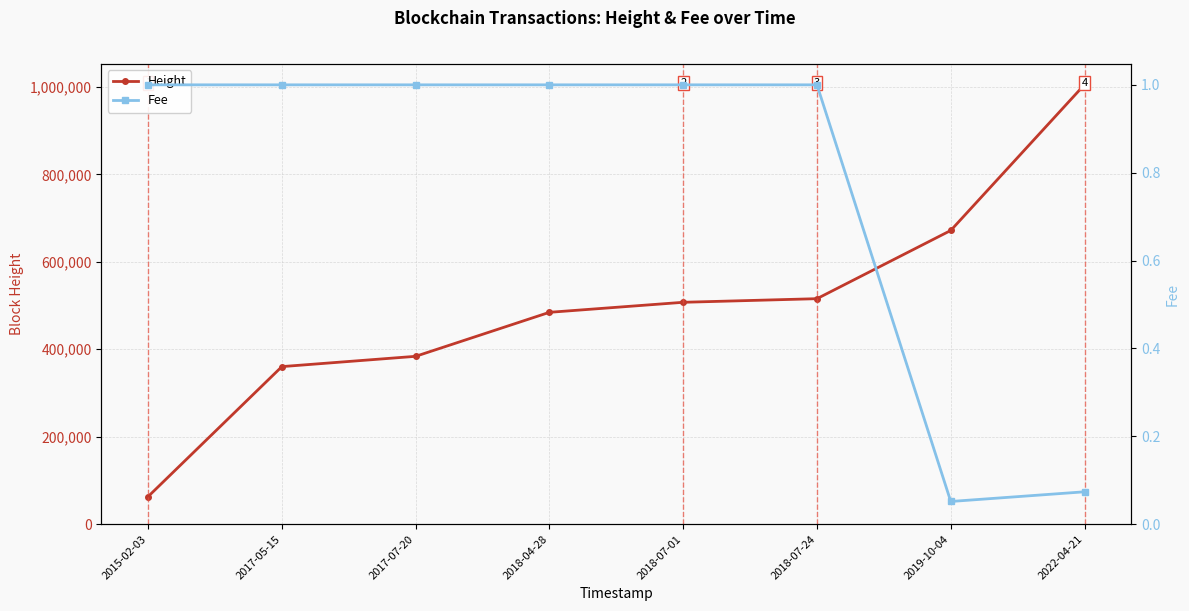

True or false: Height and Fee cross at least once.

False